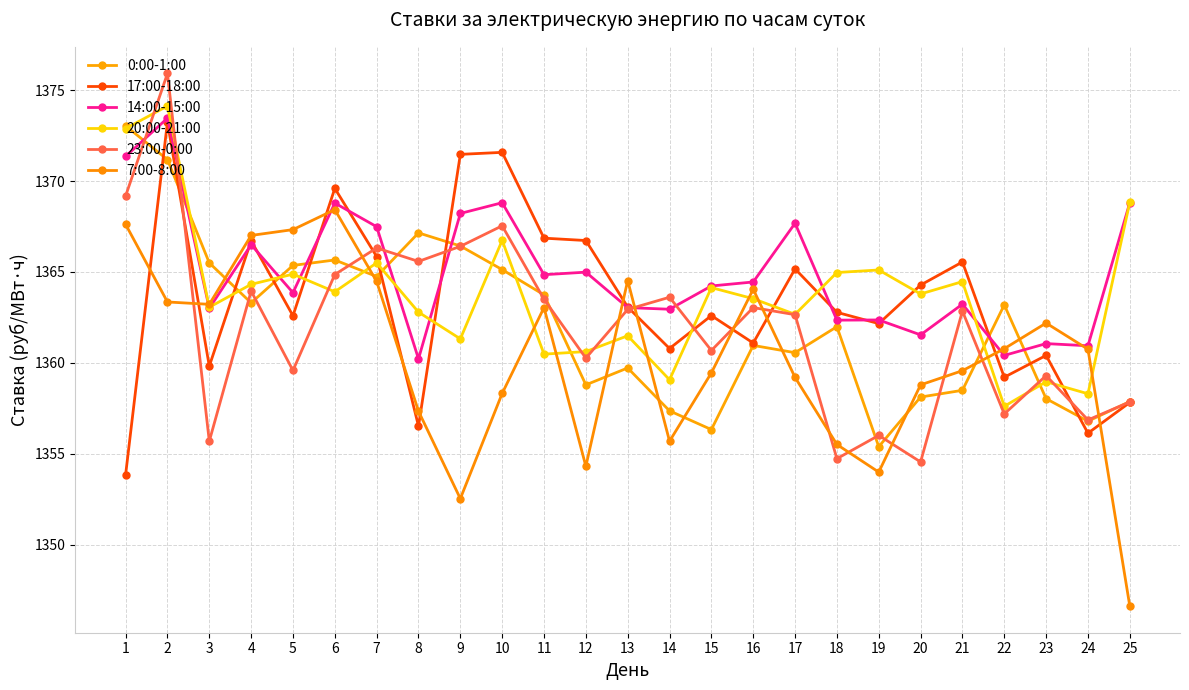

How many lines are shown in the chart?

6